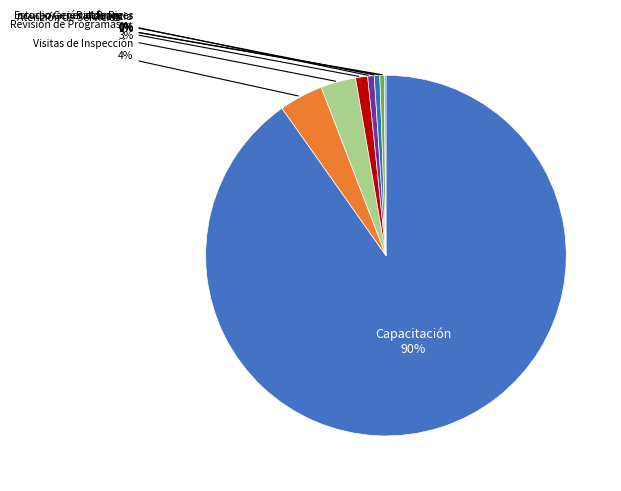

Which category has the smallest portion of the pie?

Incorporación al Programa de Autoprotección